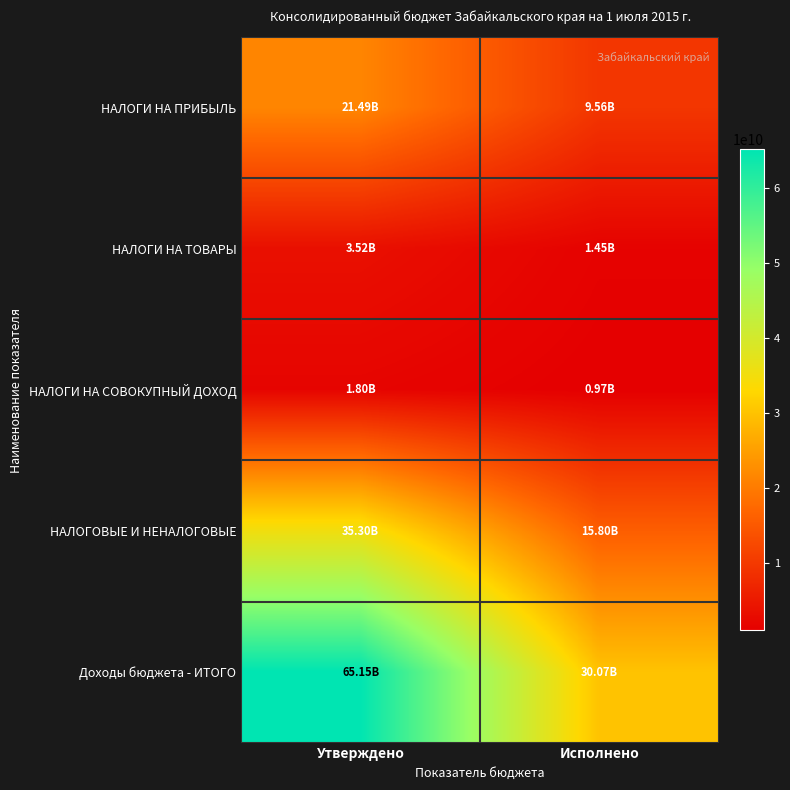

At how many categories does at least one series exceed 58501656602?

1